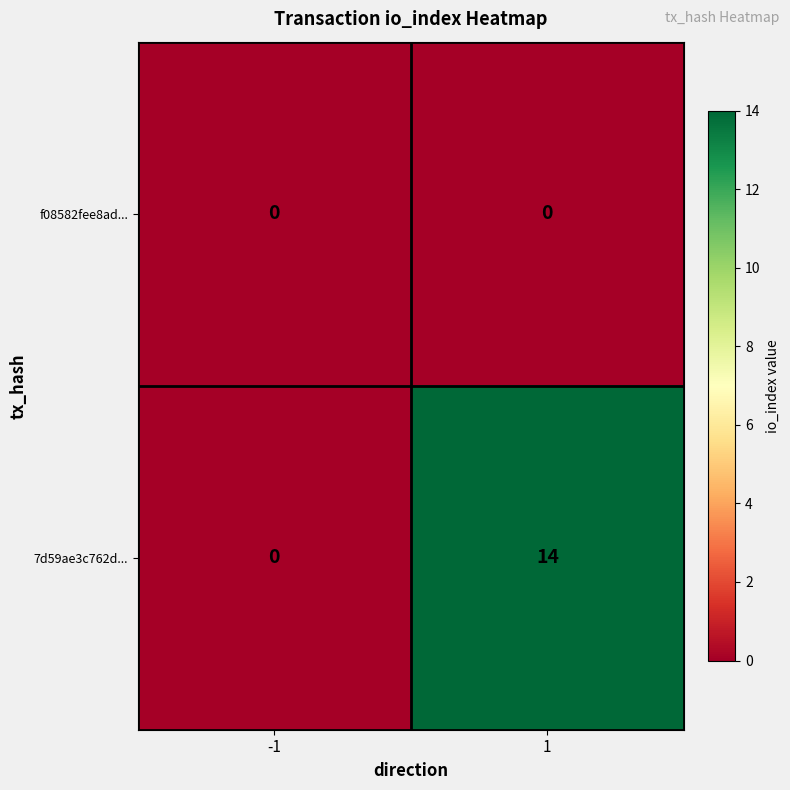

How many distinct data groups are displayed?

2